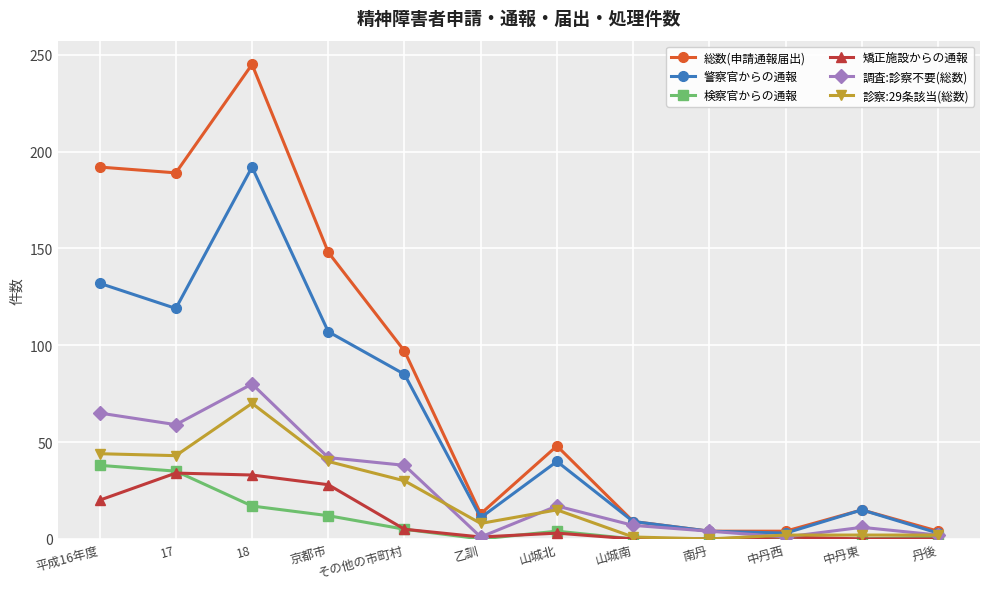

True or false: 診察:29条該当(総数) has more than 1 points higher than both neighbors.

True